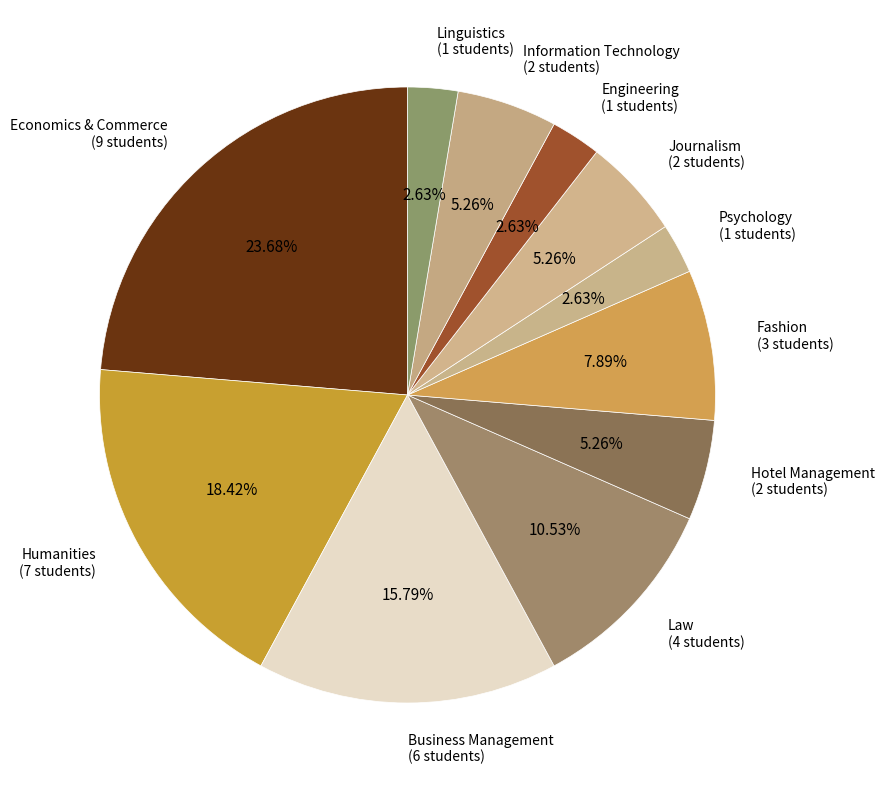

The Hotel Management slice represents 1% of the pie. True or false?

False